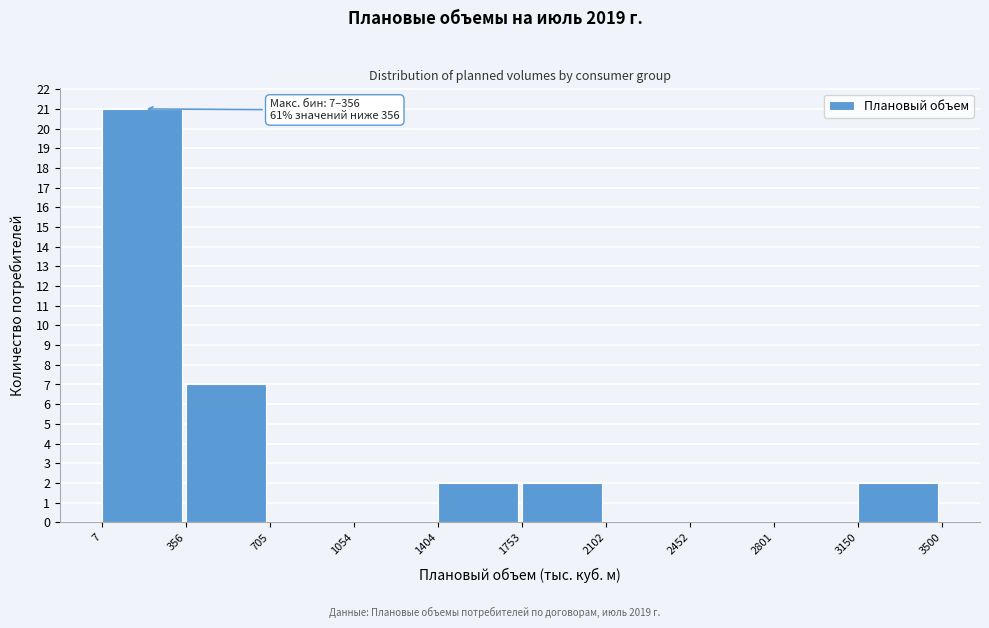

Over which range of the x-axis is the bar tallest?

7 to 356